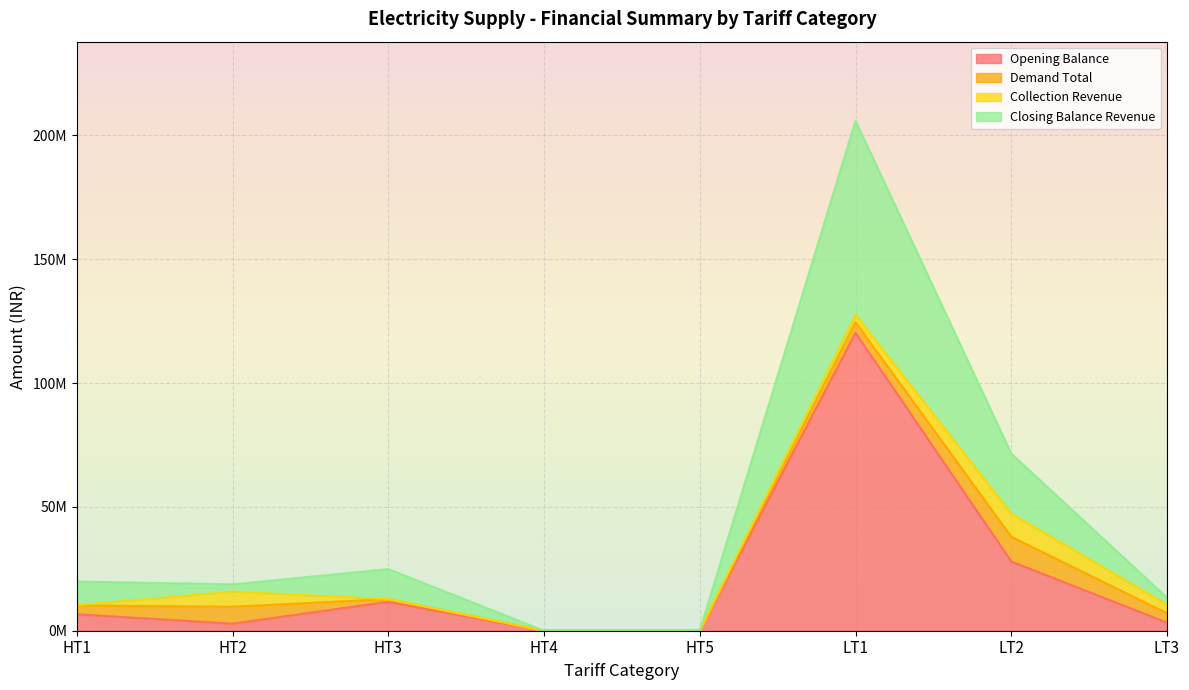

In Closing Balance Revenue, how many points are higher than both neighbors (excluding endpoints)?

2